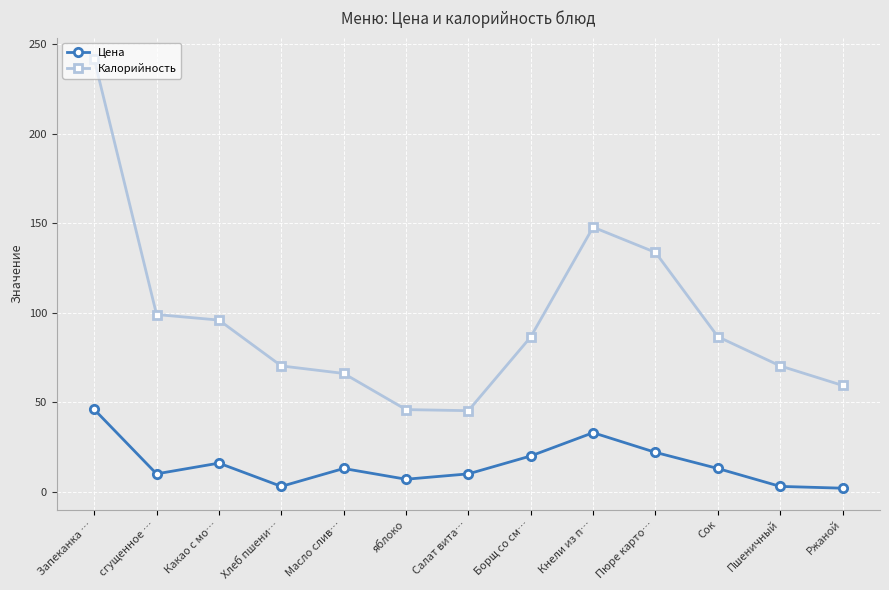

How many lines are shown in the chart?

2